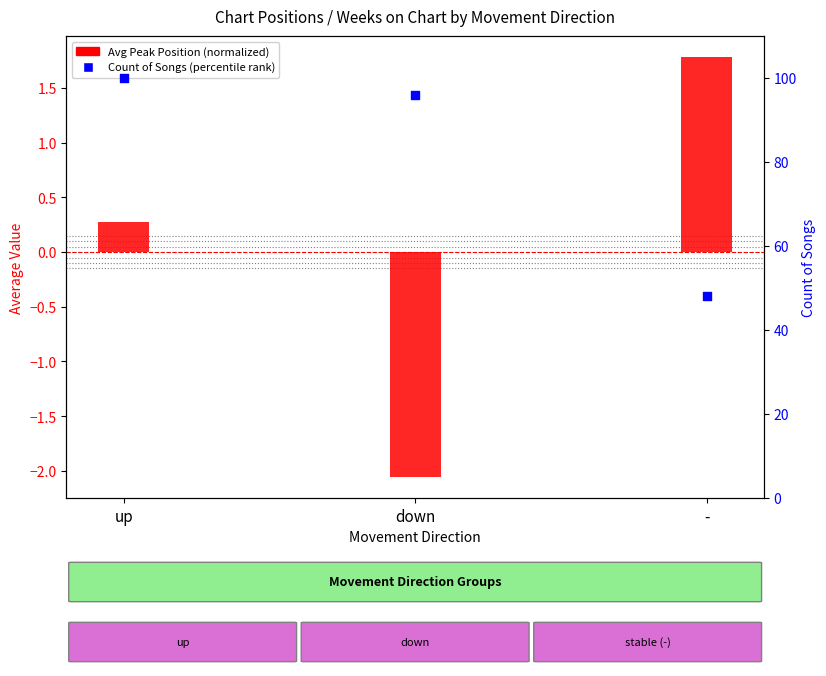

At how many categories does at least one series exceed 21?

3